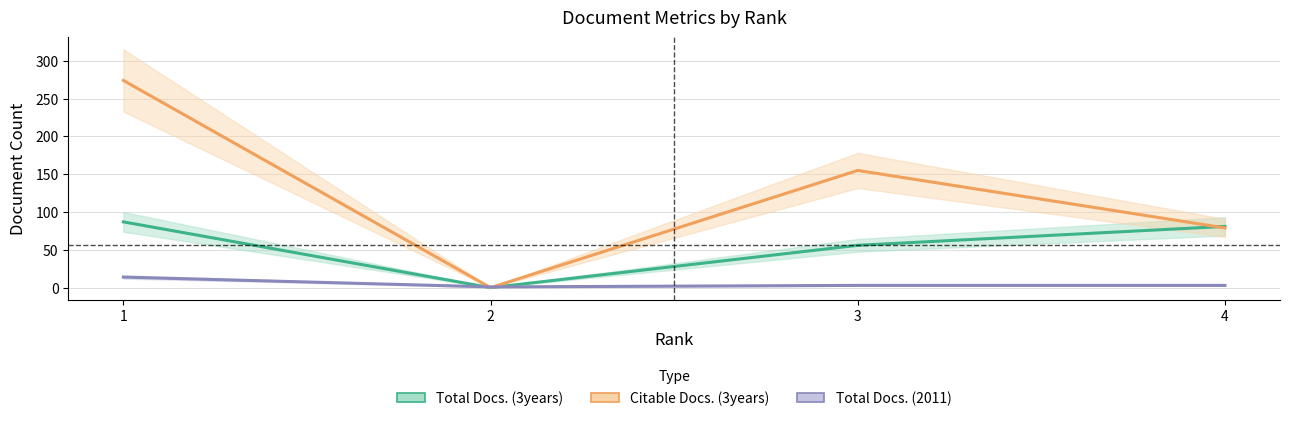

How many lines are shown in the chart?

3